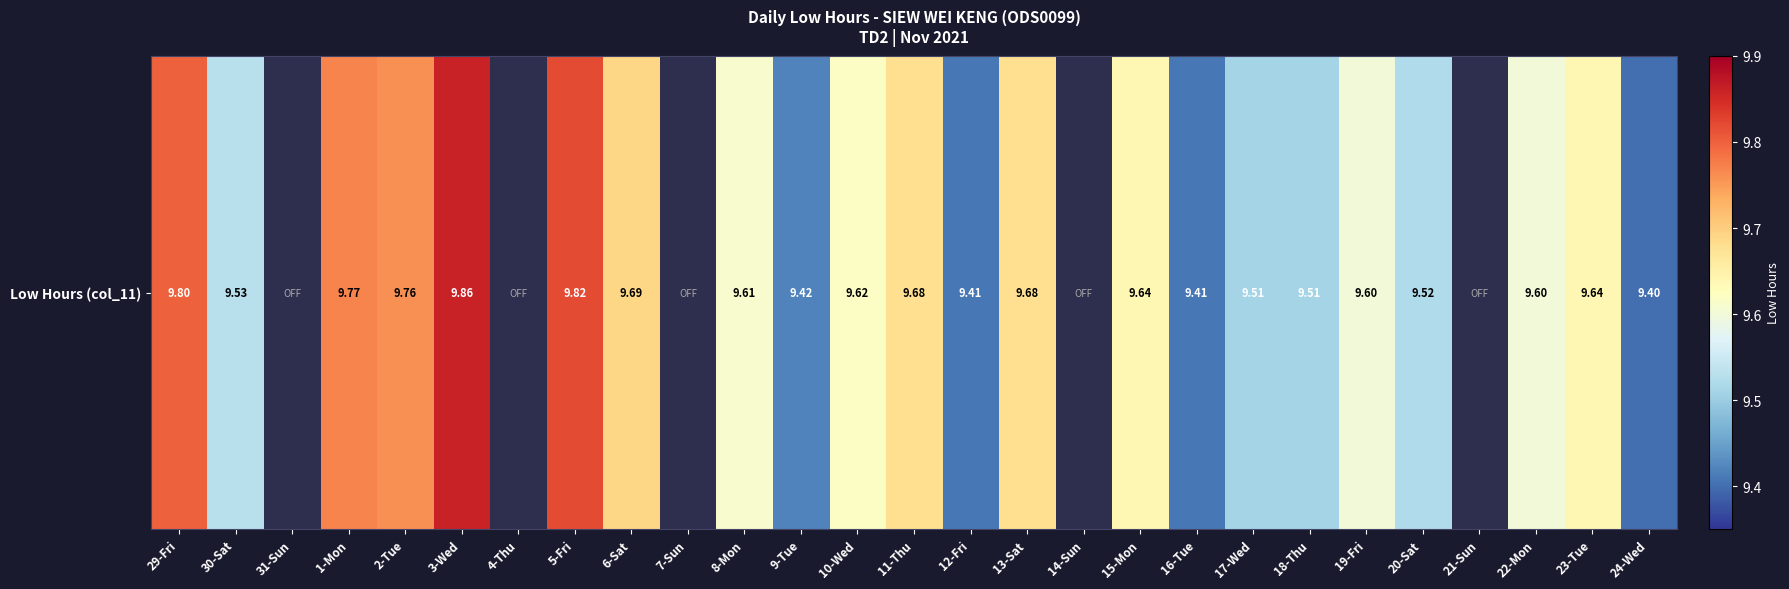

At which label is the value closest to 9?

24-Wed